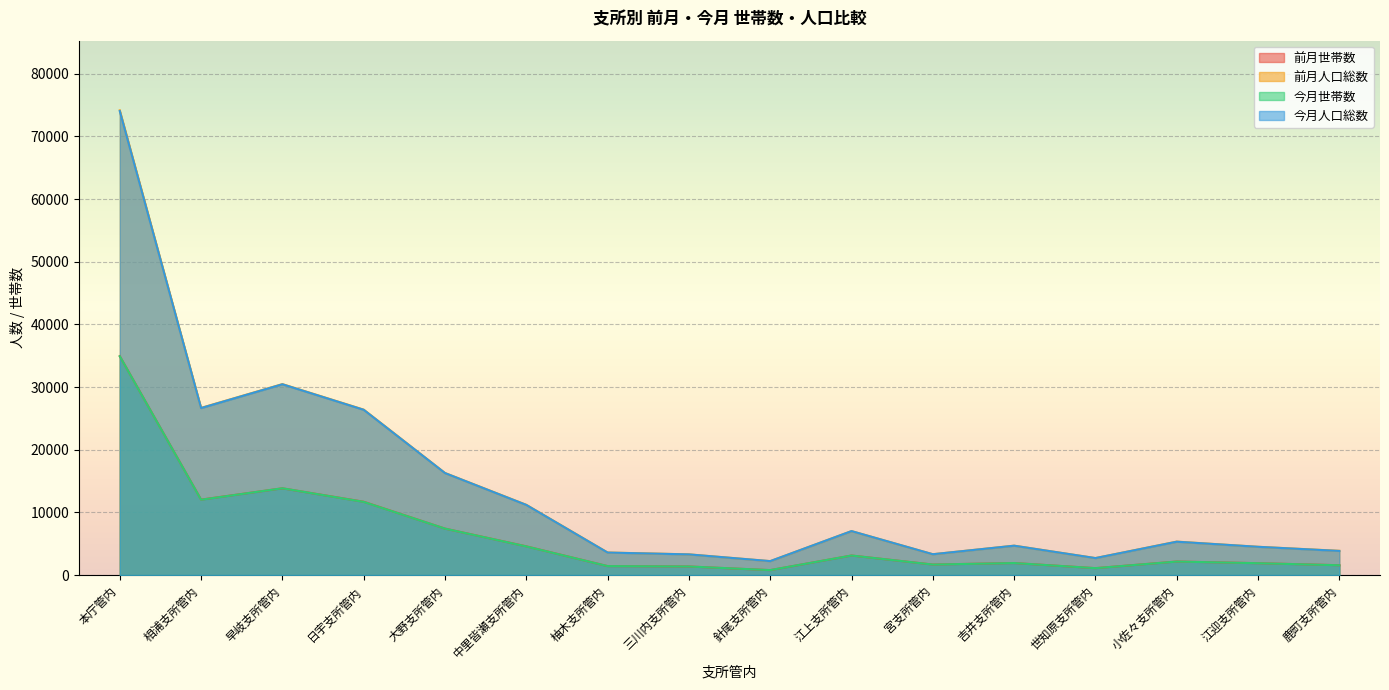

How many lines are shown in the chart?

4